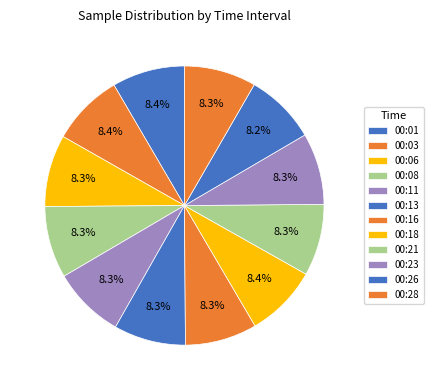

Count the number of slices in the pie.

12